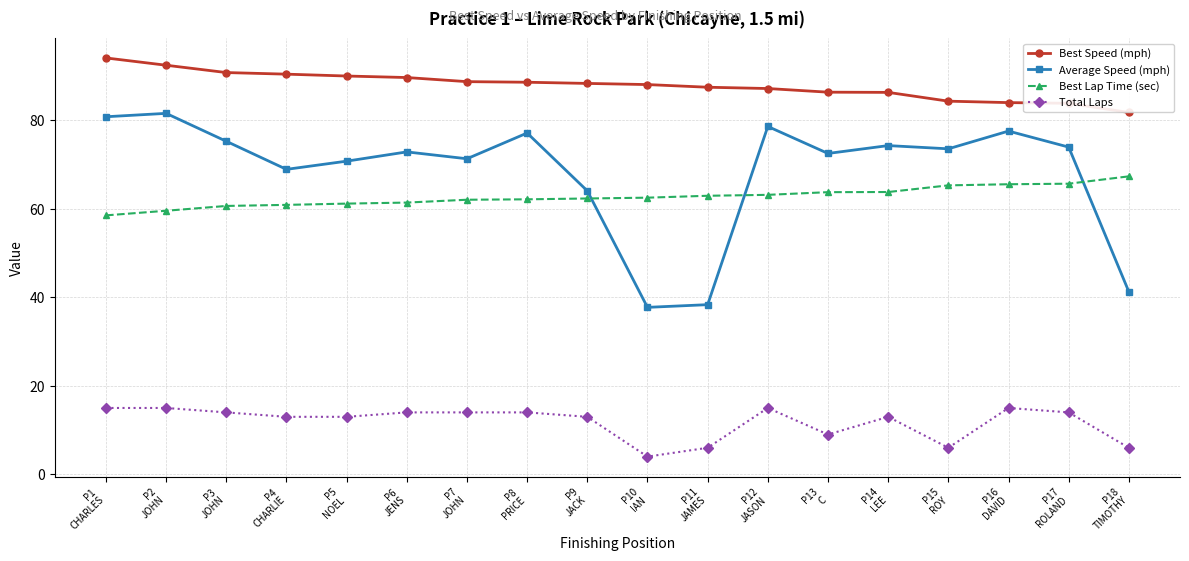

What is the sum of all Best Speed (mph) values?

1582.7